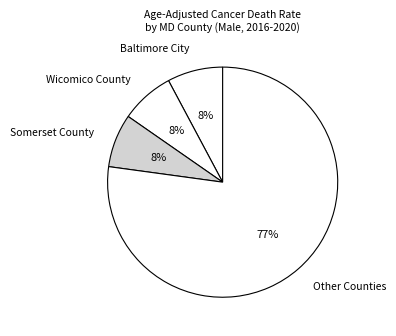

To the nearest percent, what percentage of the pie is Wicomico County?

8%